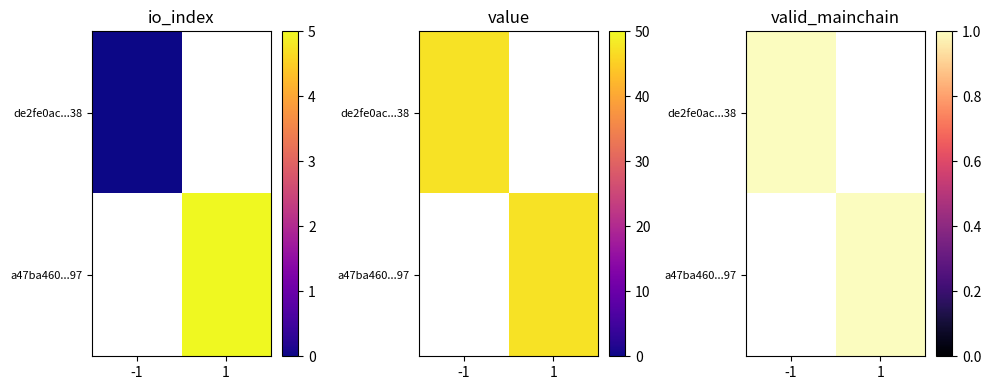

At which label is a47ba460a4715e039ca04ec5ab872a7e9870e97 closest to 24?

io_index